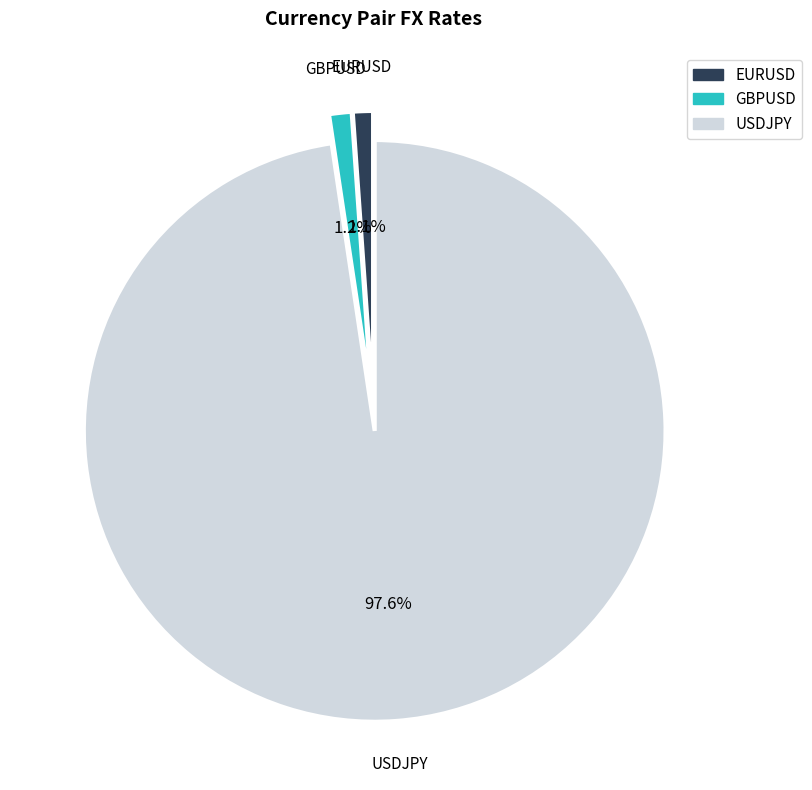

Combined, do GBPUSD and EURUSD account for over 50%?

No